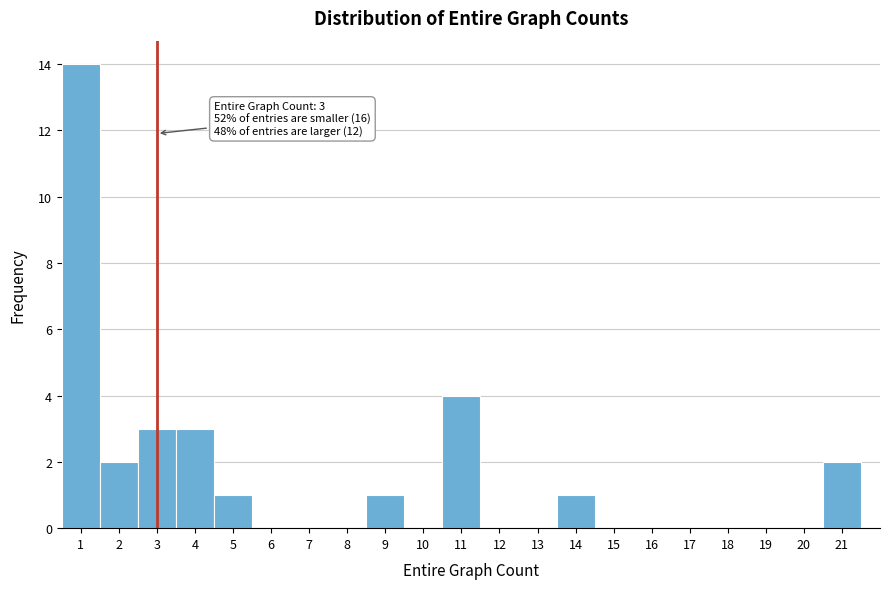

Which range on the x-axis has the tallest bar?

0.5 to 1.5